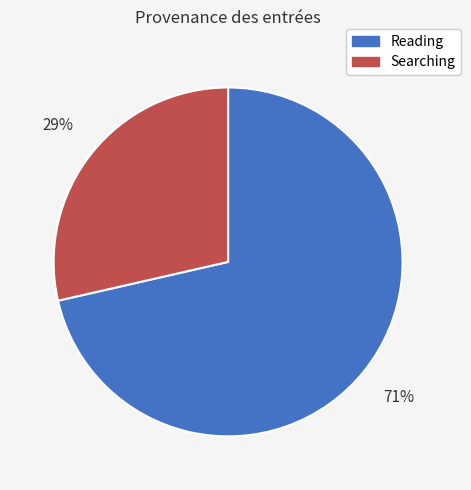

Is the sum of Searching and Reading greater than half?

Yes